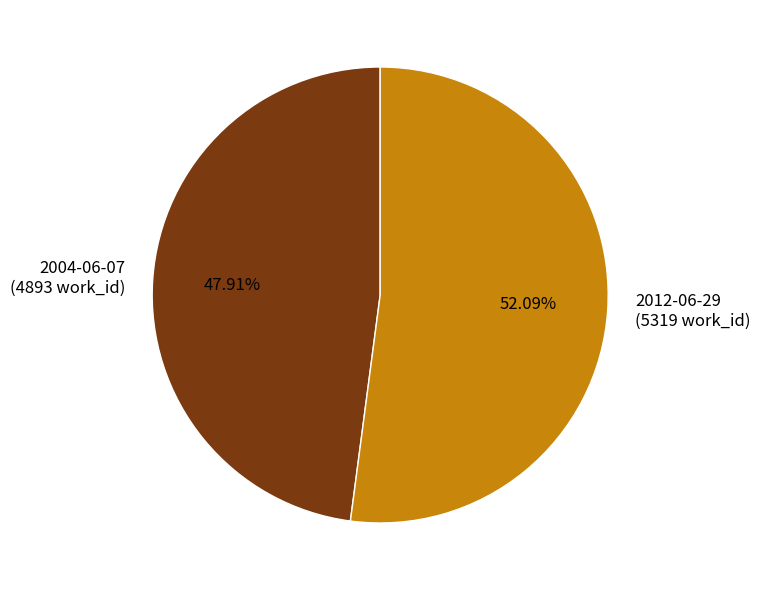

How many slices are in this pie chart?

2